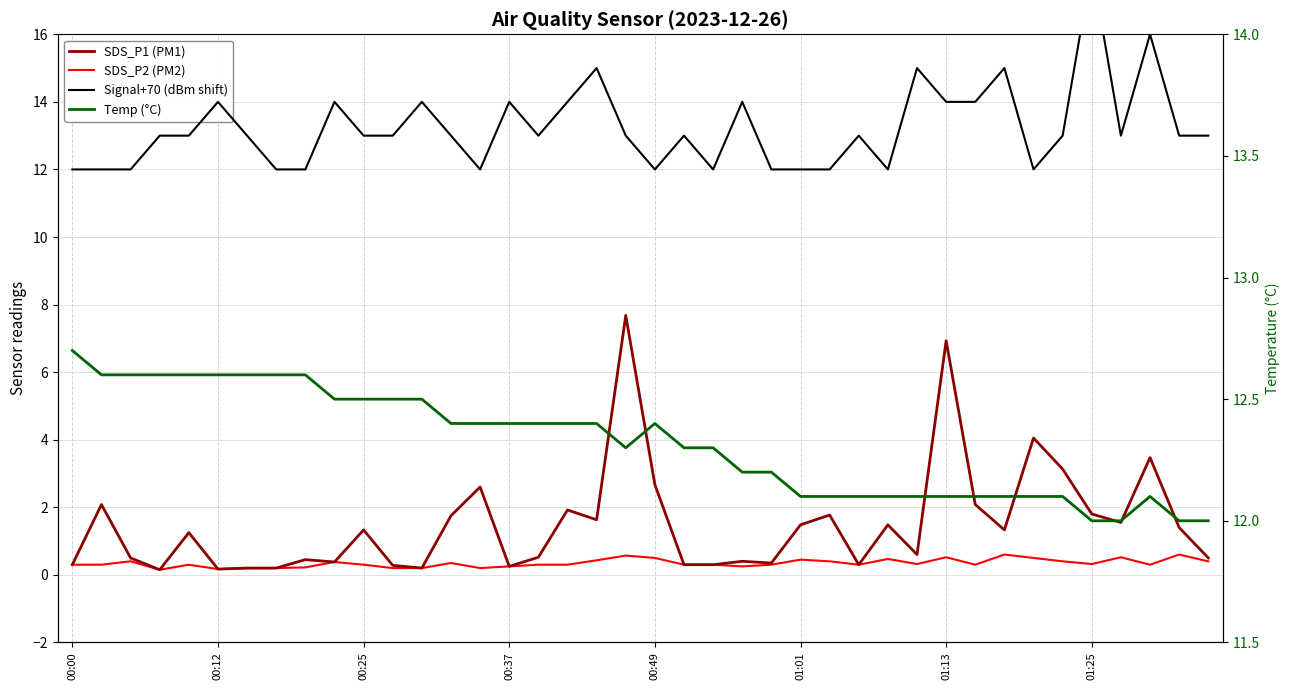

Is this an area chart (filled region under the line)?

No